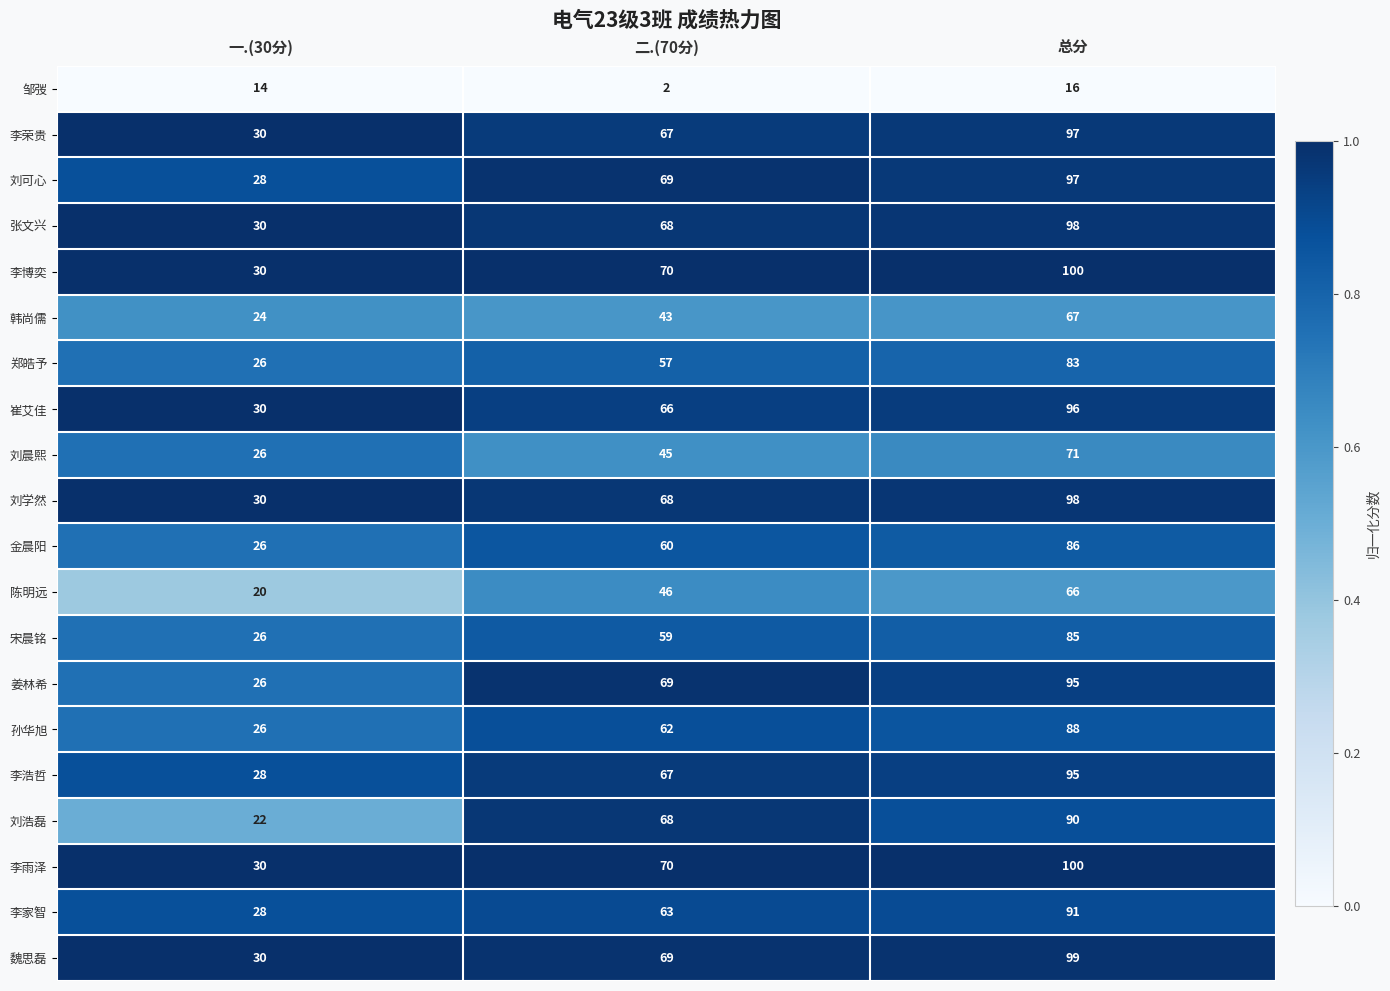

What is the difference between the maximum and minimum values in the 张文兴 series?

68